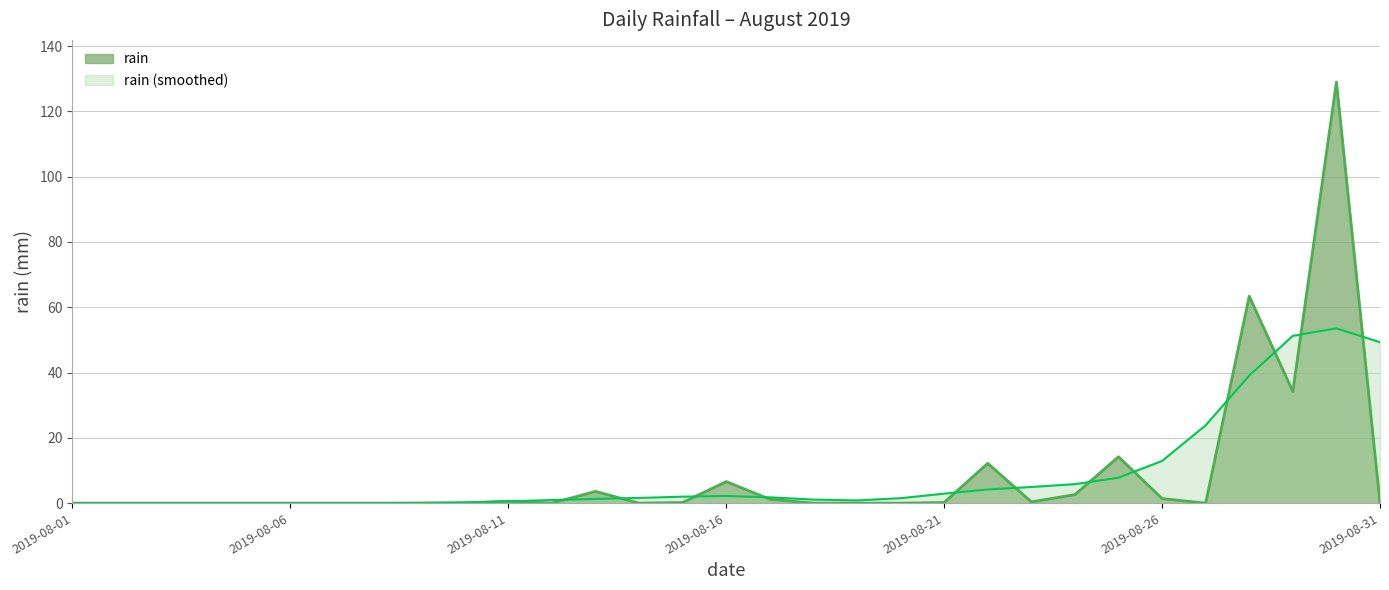

What is the sum of all values?

269.8